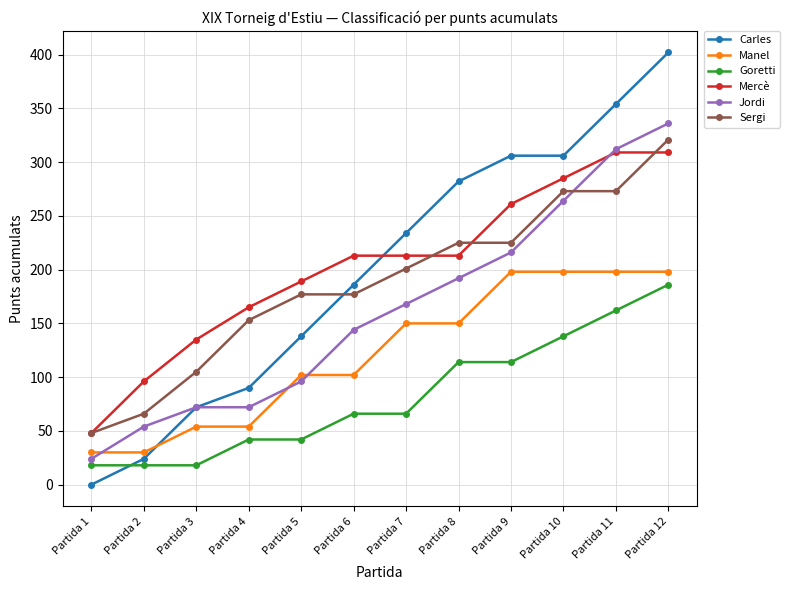

What is the greatest value displayed?

402